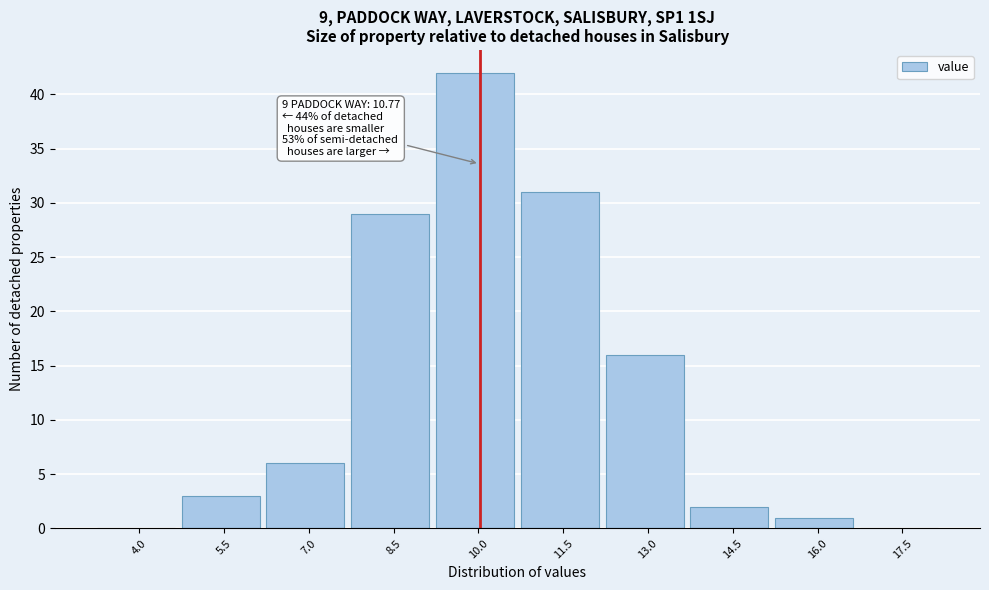

Reading left to right, extract all data points from this chart.

4.0=0	5.5=3	7.0=6	8.5=29	10.0=42	11.5=31	13.0=16	14.5=2	16.0=1	17.5=0